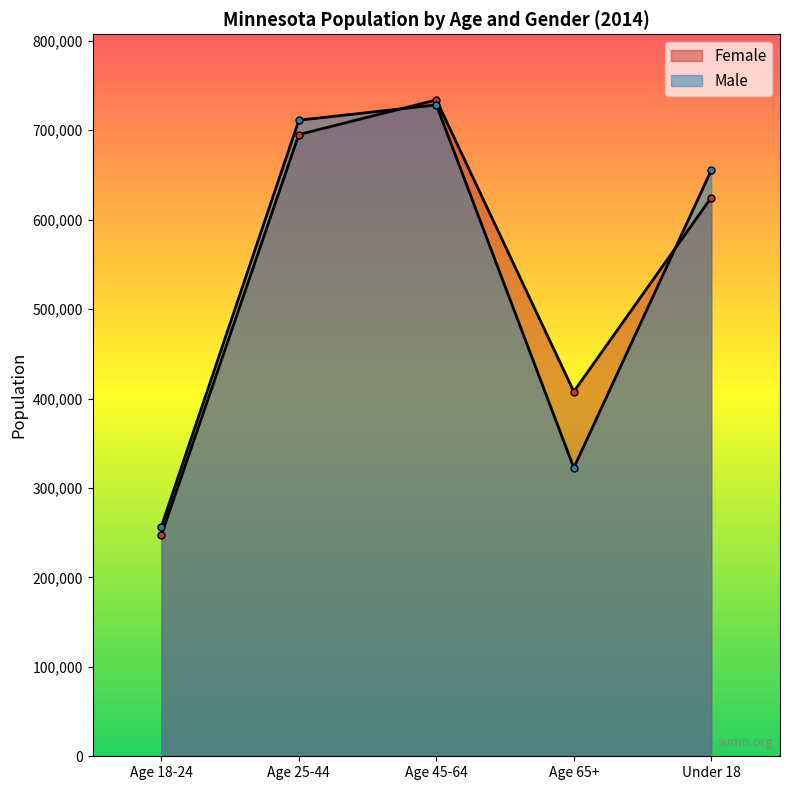

What is the label of the 2nd point from the right?

Age 65+